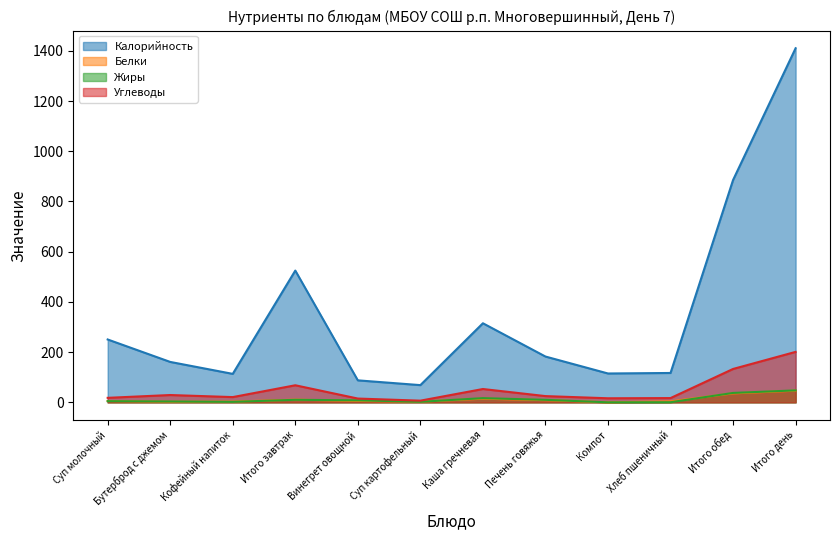

Is the value of Углеводы at Бутерброд с джемом greater than the value of Жиры at Итого завтрак?

Yes